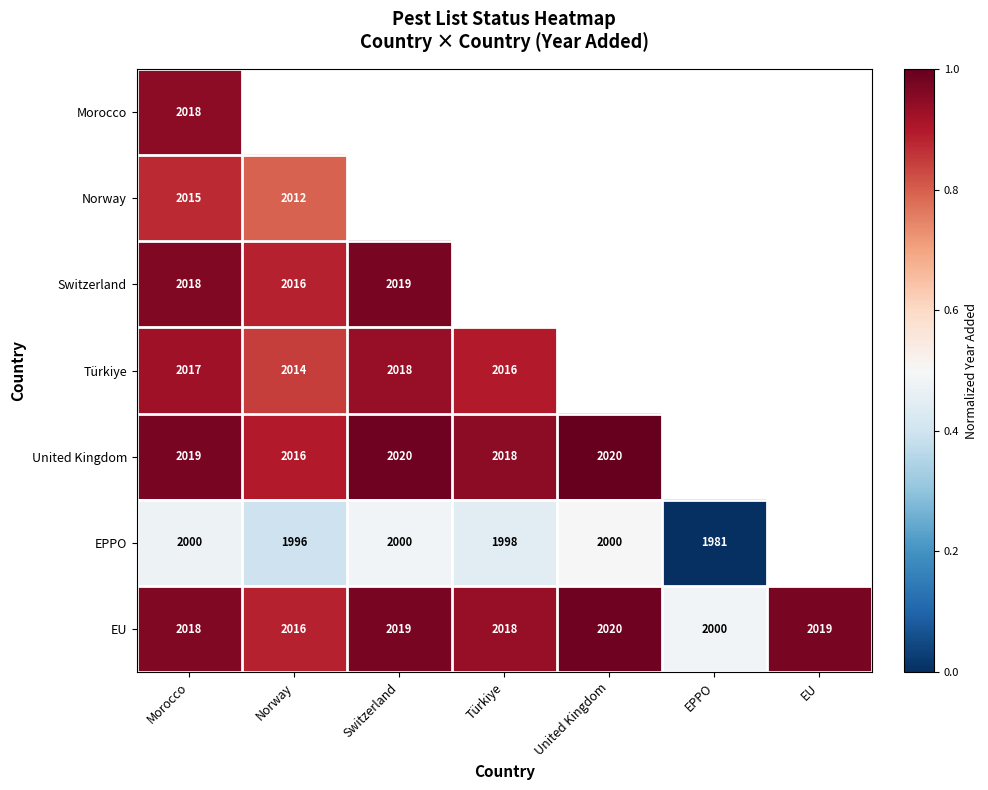

Which category has the highest value in the EU series?

United Kingdom